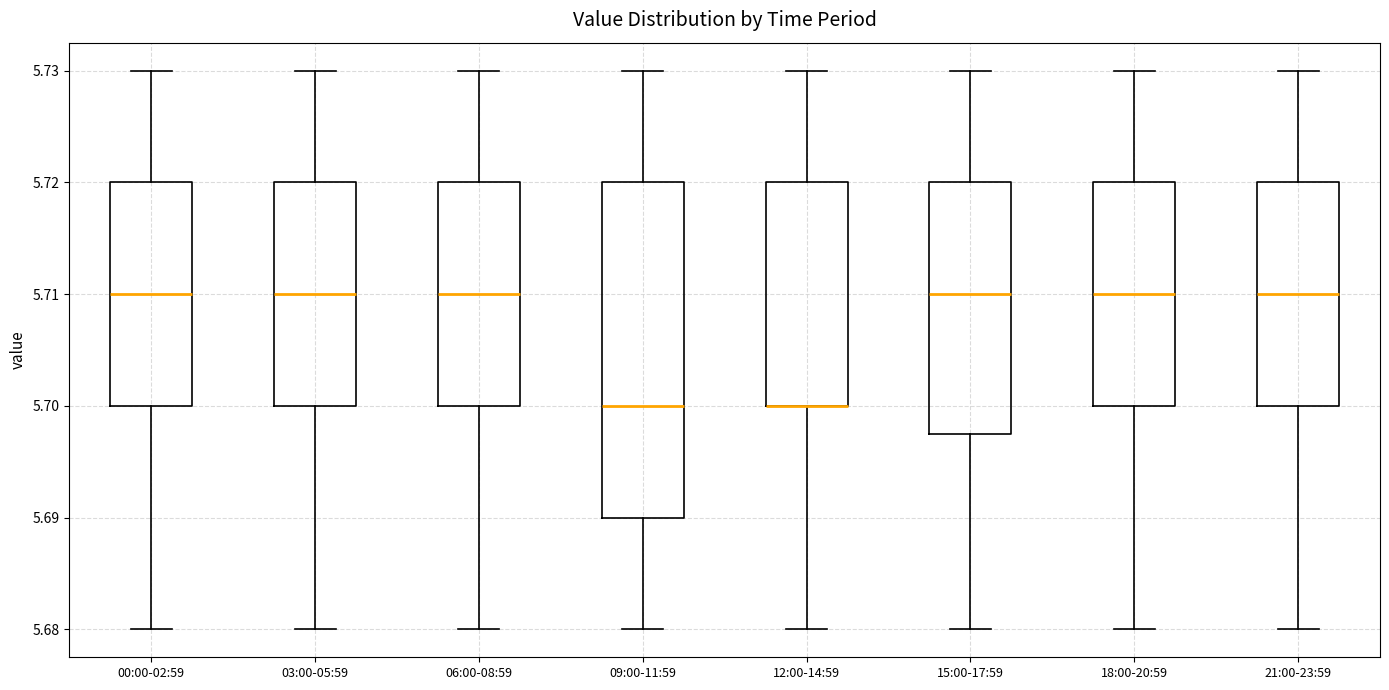

Comparing the boxes themselves (not the whiskers), which one is the tallest?

09:00-11:59